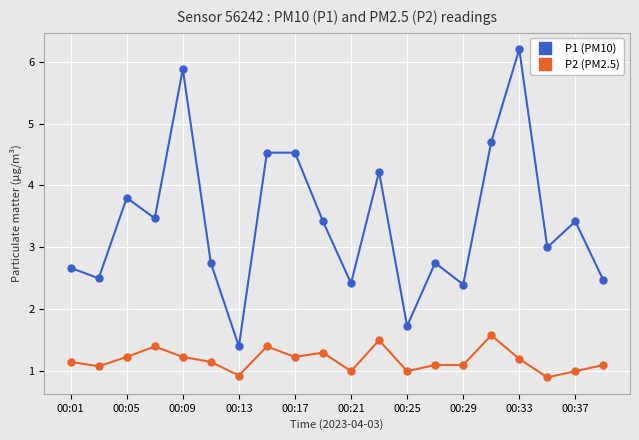

What is the maximum value for P1 (PM10)?

6.2